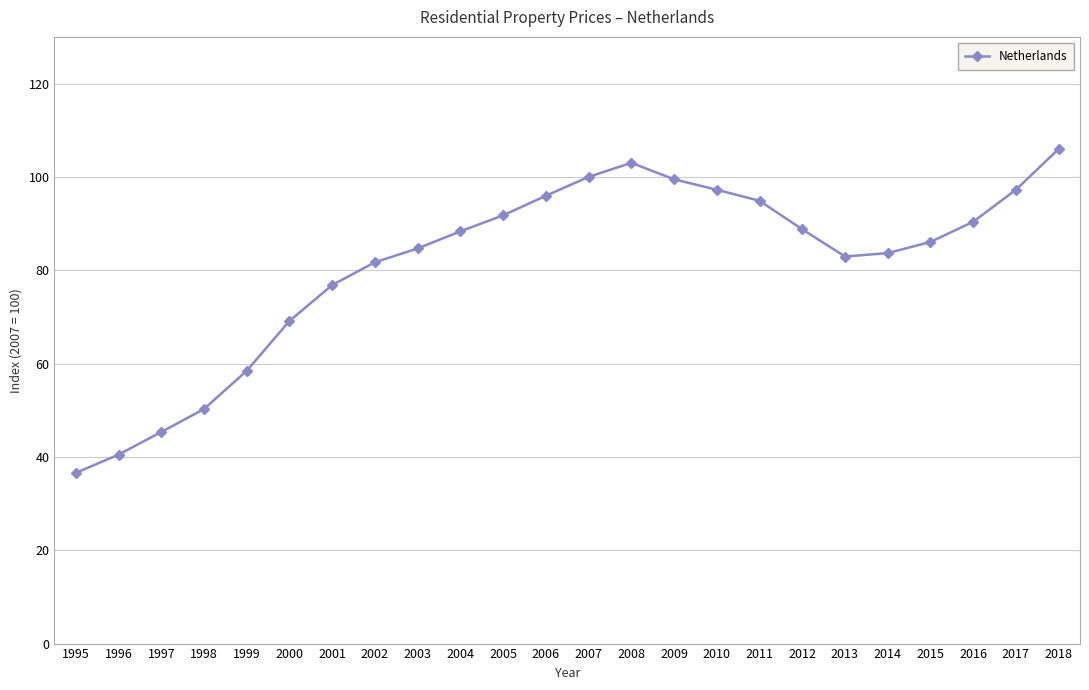

Between 2005 and 2011, which is larger?

2011